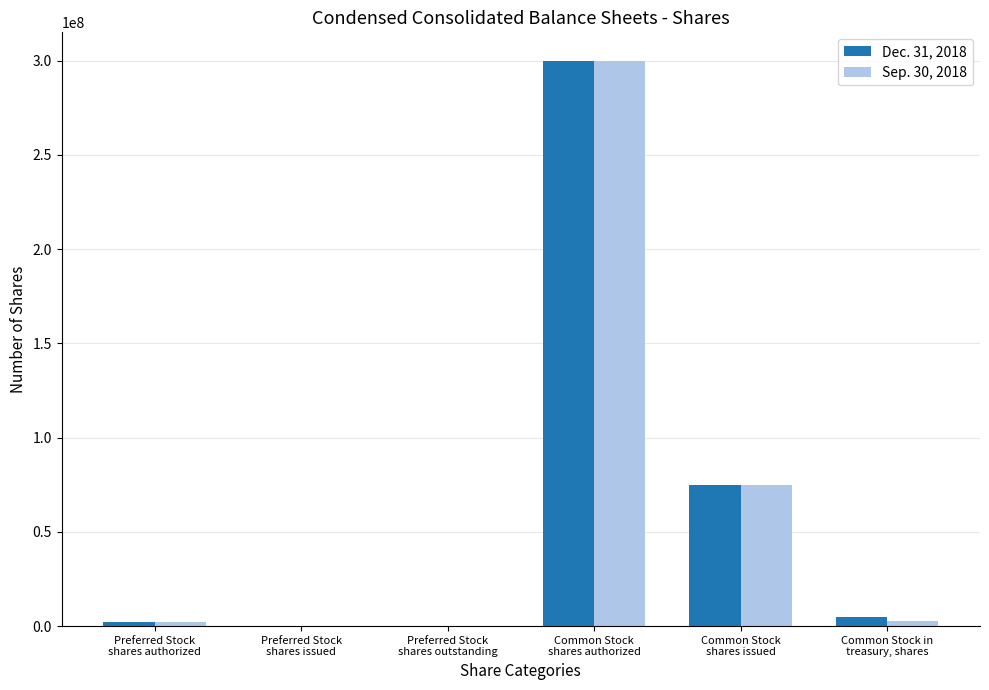

What is the greatest value displayed?

300000000